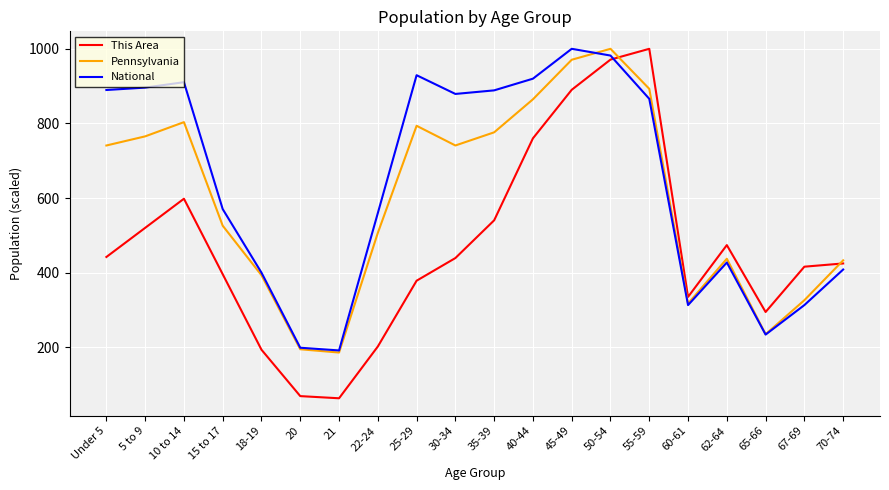

How many interior local peaks does the Pennsylvania series have?

4